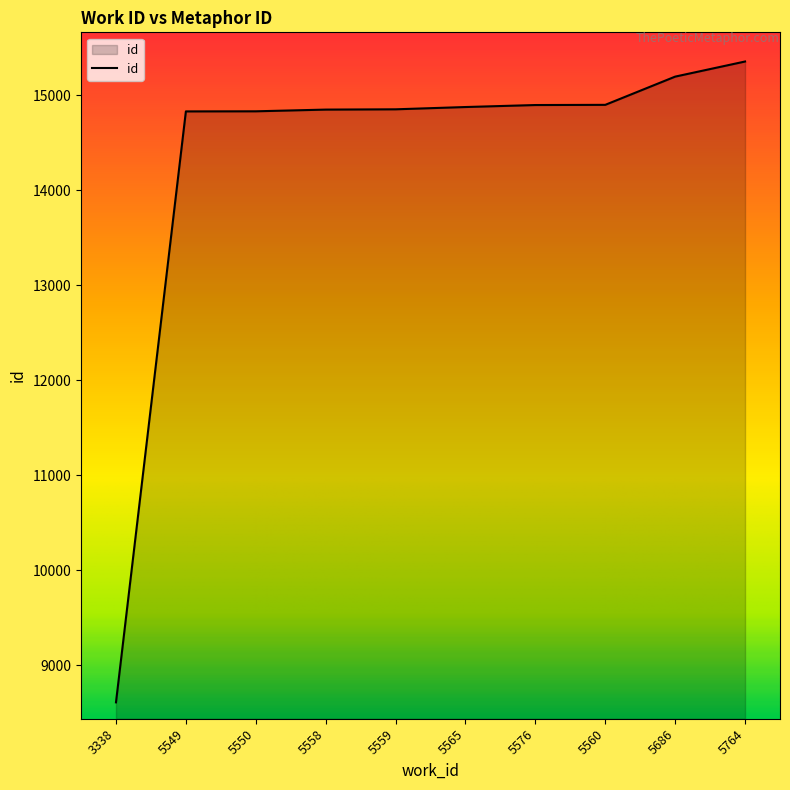

What is the approximate value at 5764?

15353